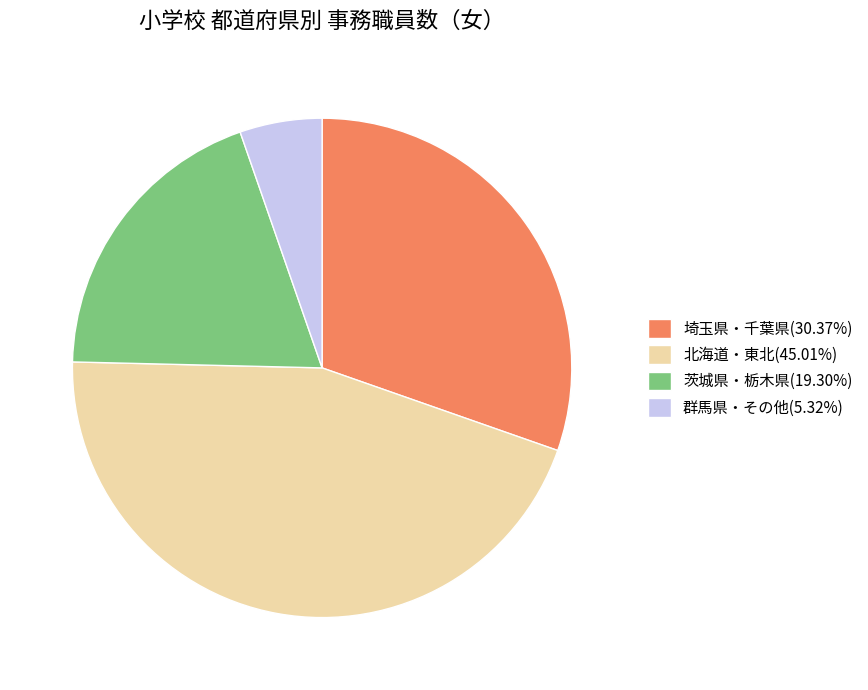

How many segments does this pie chart have?

4